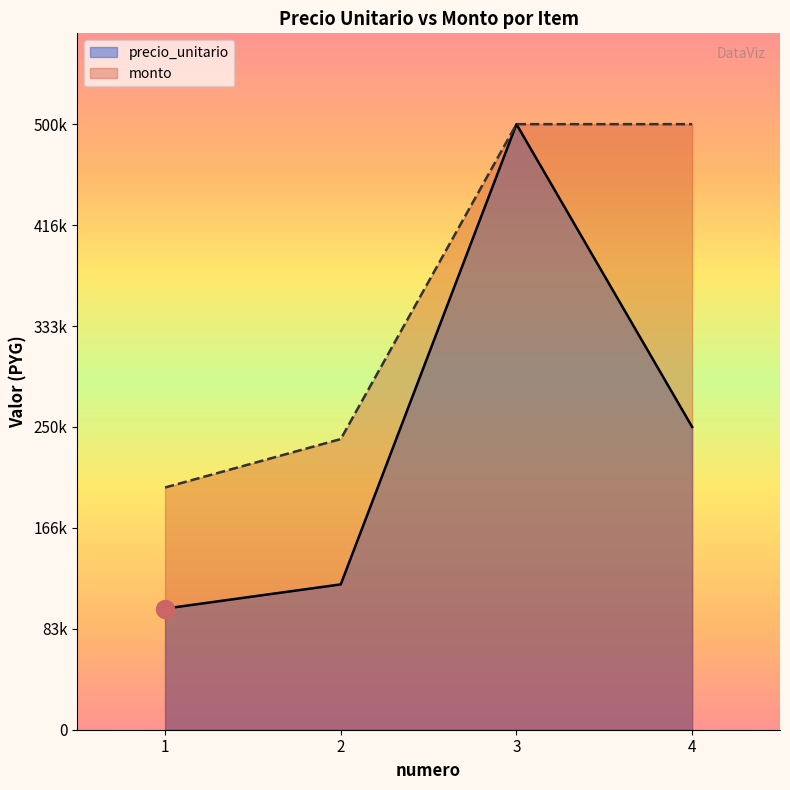

What is the minimum value for precio_unitario?

100000